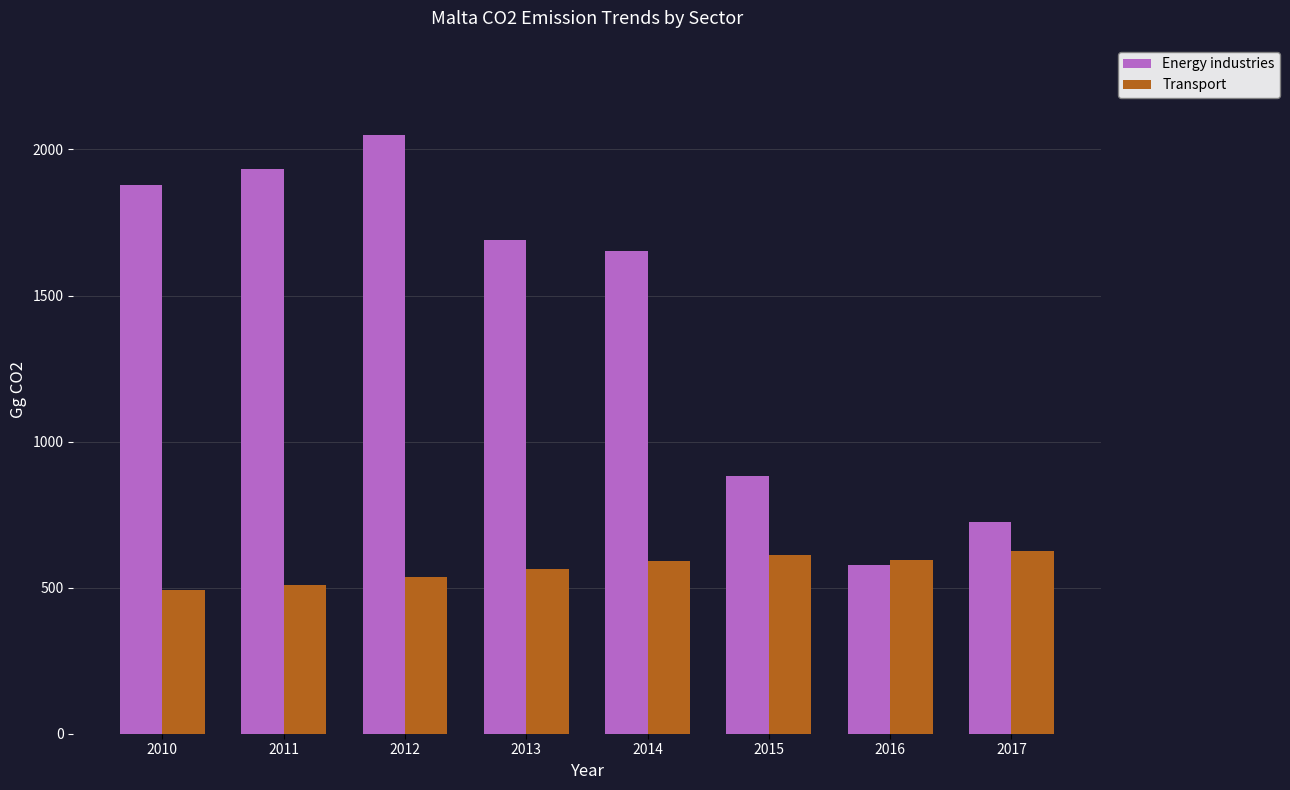

What is the difference between the highest and lowest values at 2015?

271.0